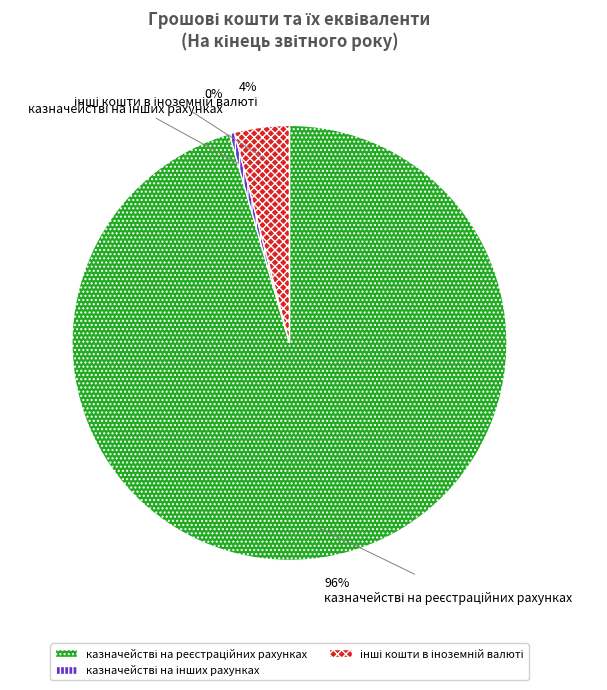

To the nearest percent, what is the average slice percentage?

33%